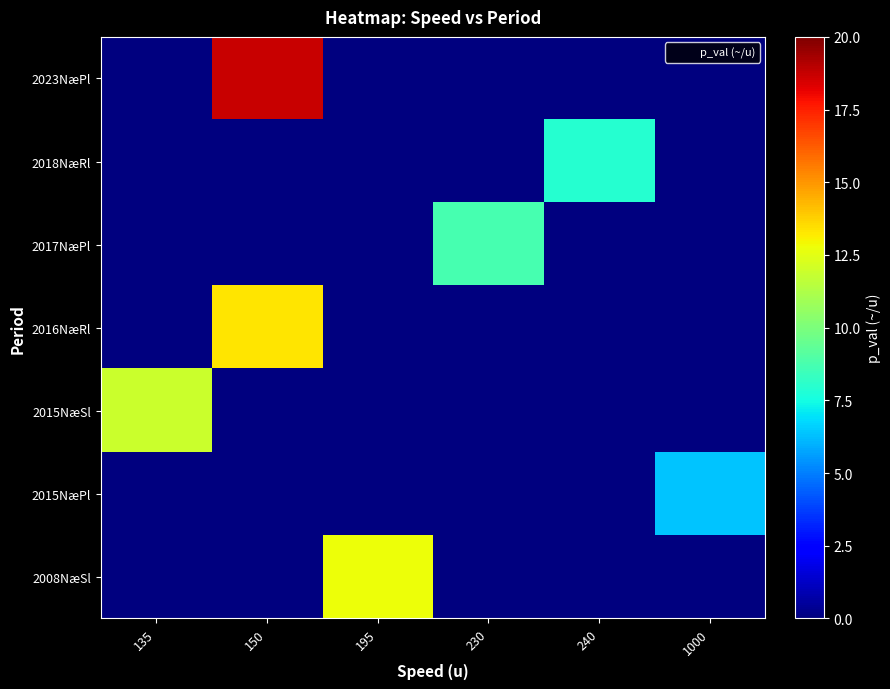

At which category is the sum across all series the highest?

150